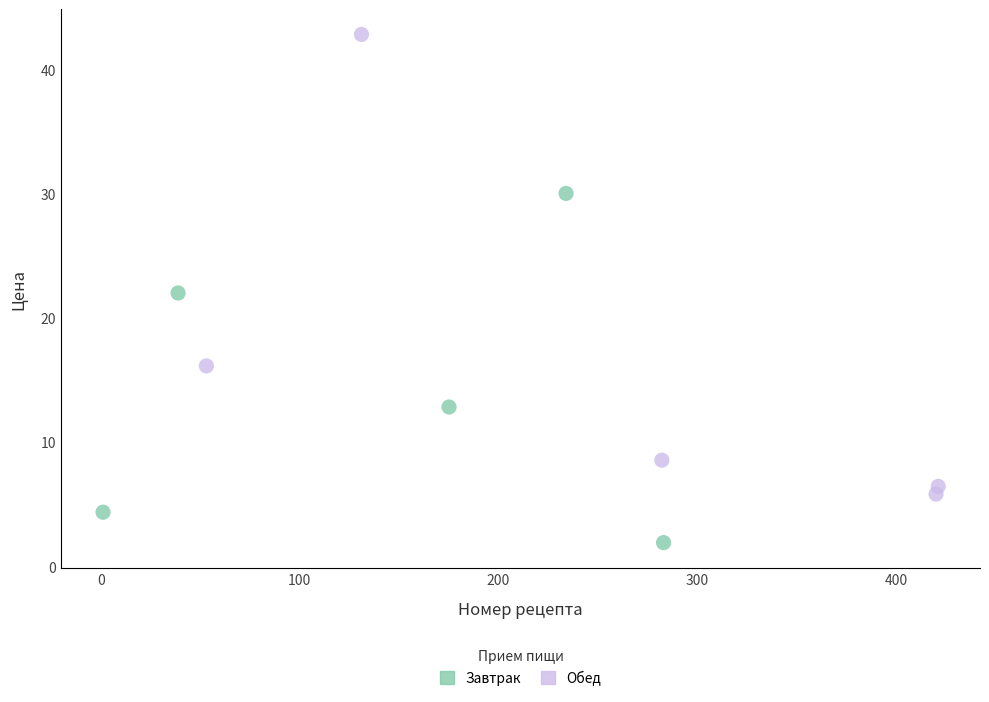

Which series contains the highest Y value?

Обед